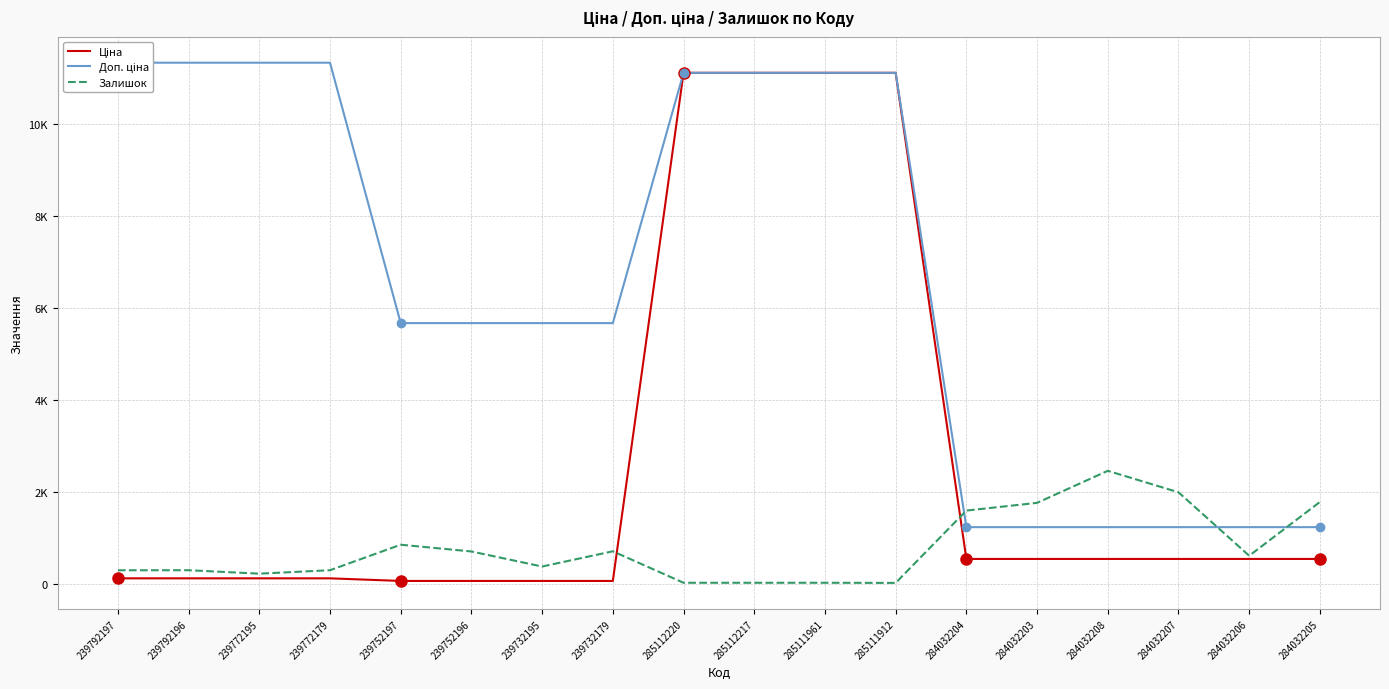

Reading left to right, transcribe all the data shown in this chart.

Ціна: 239792197=113.3	239792196=113.3	239772195=113.3	239772179=113.3	239752197=56.7	239752196=56.7	239732195=56.7	239732179=56.7	285112220=11113.6	285112217=11113.6	285111961=11113.6	285111912=11113.6	284032204=535.4	284032203=535.4	284032208=535.4	284032207=535.4	284032206=535.4	284032205=535.4
Доп. ціна: 239792197=11334.0	239792196=11334.0	239772195=11334.0	239772179=11334.0	239752197=5667.0	239752196=5667.0	239732195=5667.0	239732179=5667.0	285112220=11113.6	285112217=11113.6	285111961=11113.6	285111912=11113.6	284032204=1227.2	284032203=1227.2	284032208=1227.2	284032207=1227.2	284032206=1227.2	284032205=1227.2
Залишок: 239792197=289.0	239792196=290.0	239772195=215.0	239772179=290.0	239752197=845.0	239752196=698.0	239732195=370.0	239732179=702.0	285112220=17.0	285112217=17.0	285111961=17.0	285111912=14.0	284032204=1588.0	284032203=1756.0	284032208=2453.0	284032207=1986.0	284032206=605.0	284032205=1775.0